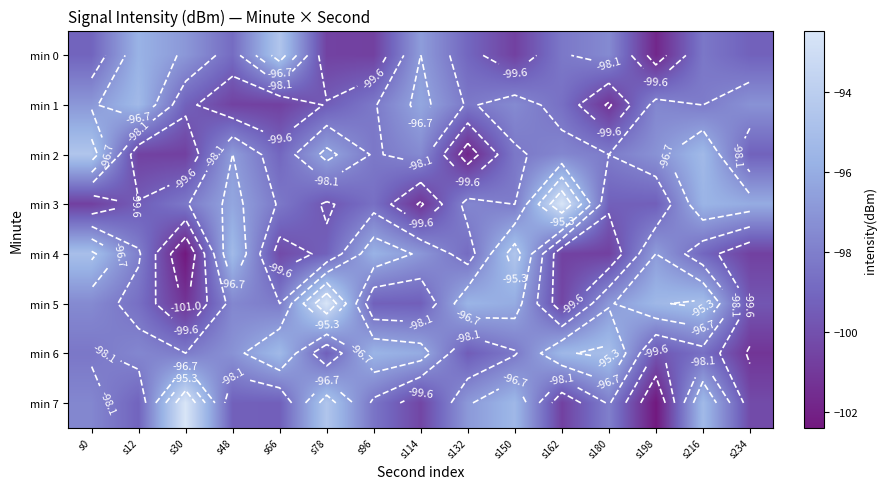

What is the highest value of the min 2 series?

-94.5